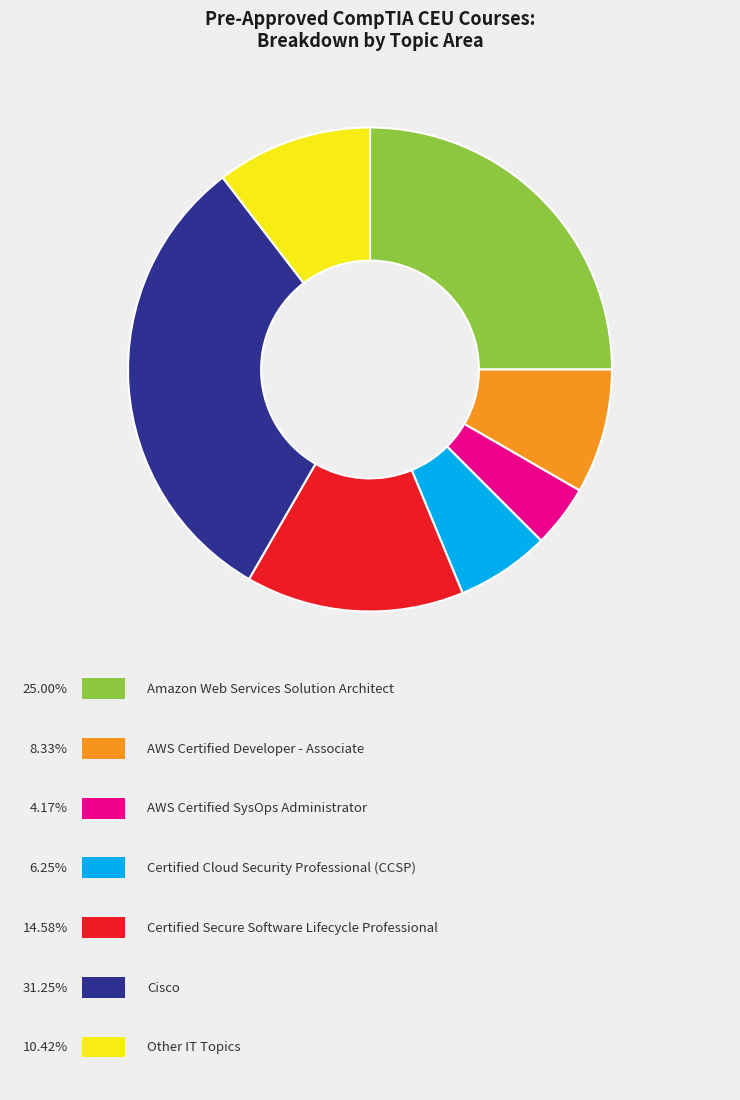

Is there any slice that represents more than half of the pie?

No